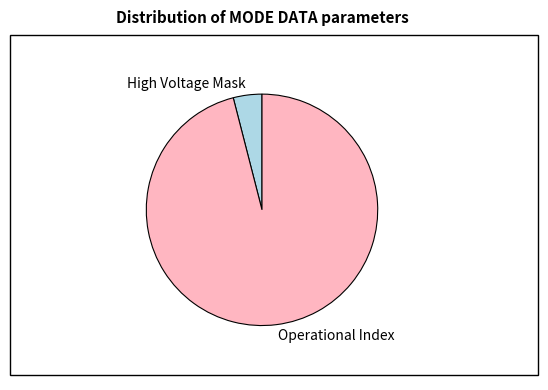

Is Operational Index the majority of the pie?

Yes